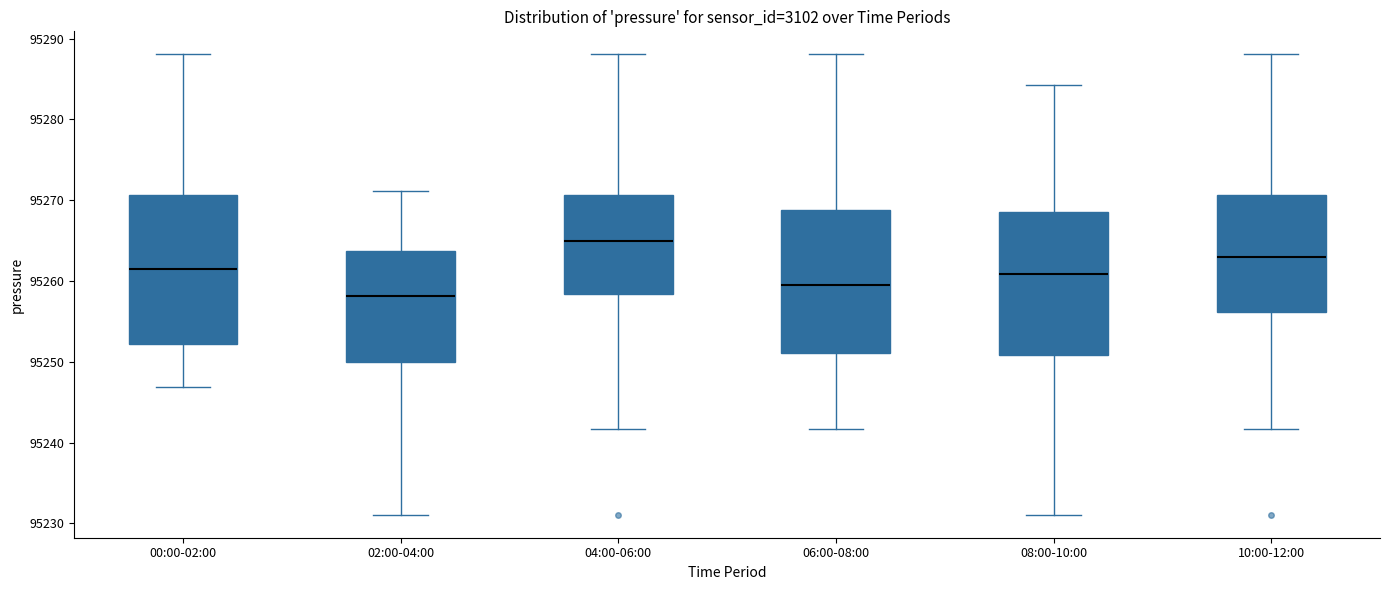

Which box has the highest median line?

04:00-06:00